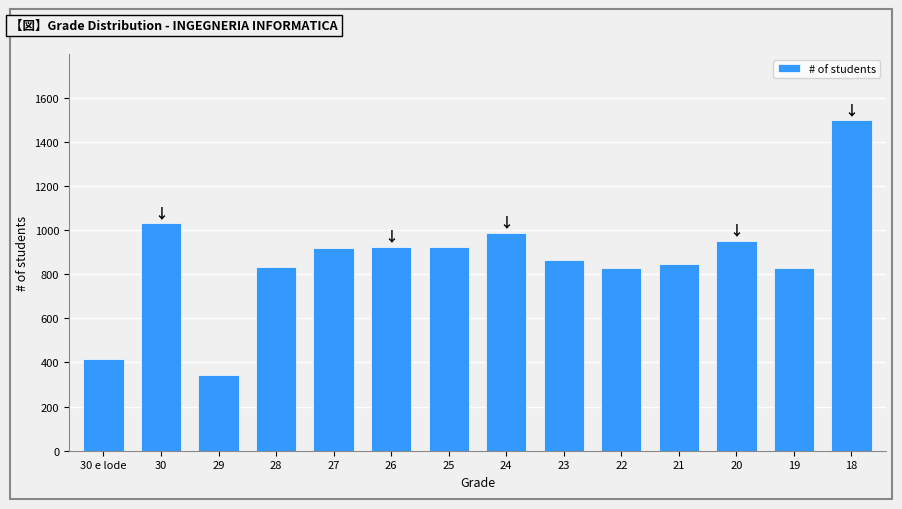

What is the difference between the maximum and second lowest values?

1083